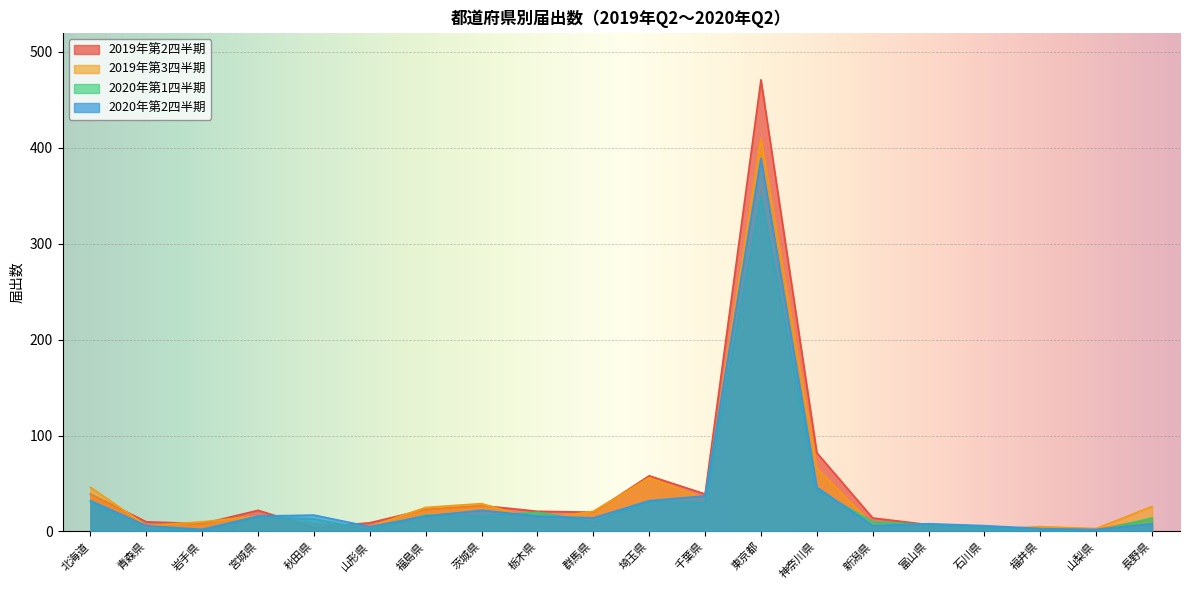

What is the sum of all 2019年第2四半期 values?

875